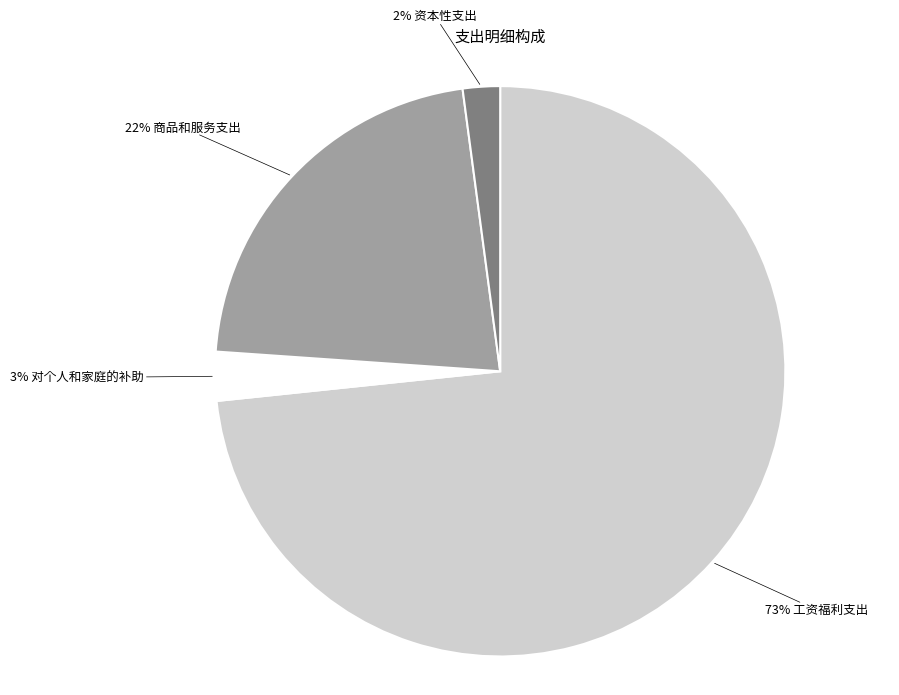

Is there a majority slice in this chart?

Yes